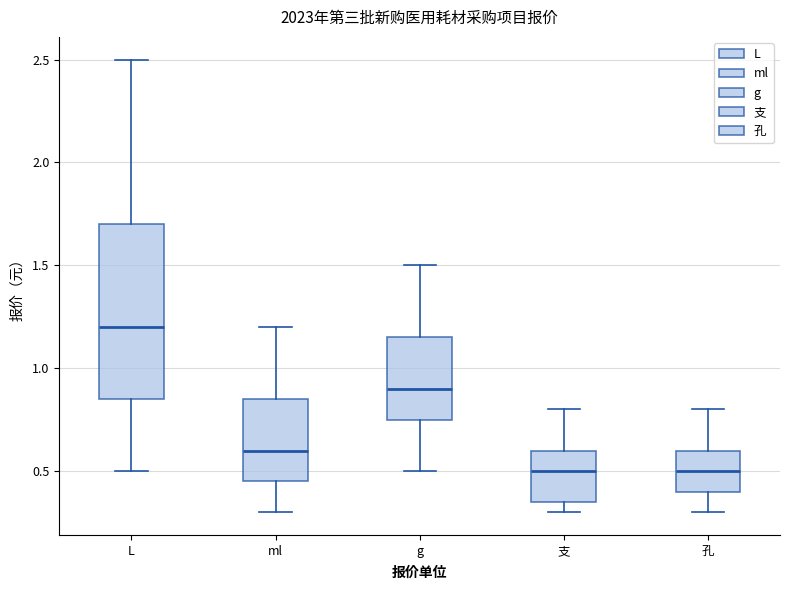

Where does the lower whisker of the box for L end on the y-axis? The values are not printed on the chart, so give them approximately, as read against the axis.

0.50